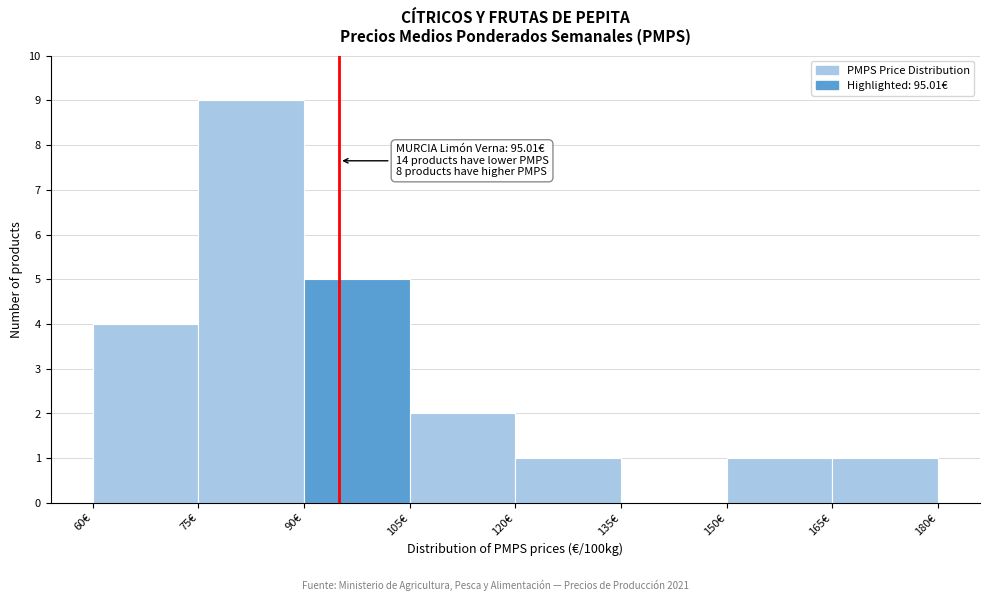

Which range on the x-axis has the tallest bar?

75 to 90